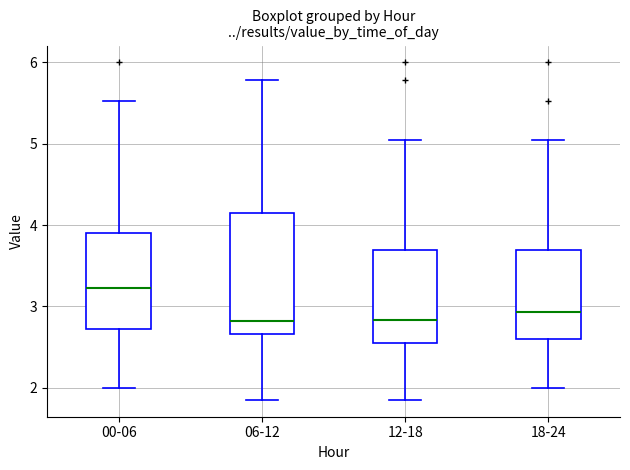

Comparing the boxes themselves (not the whiskers), which one is the tallest?

06-12